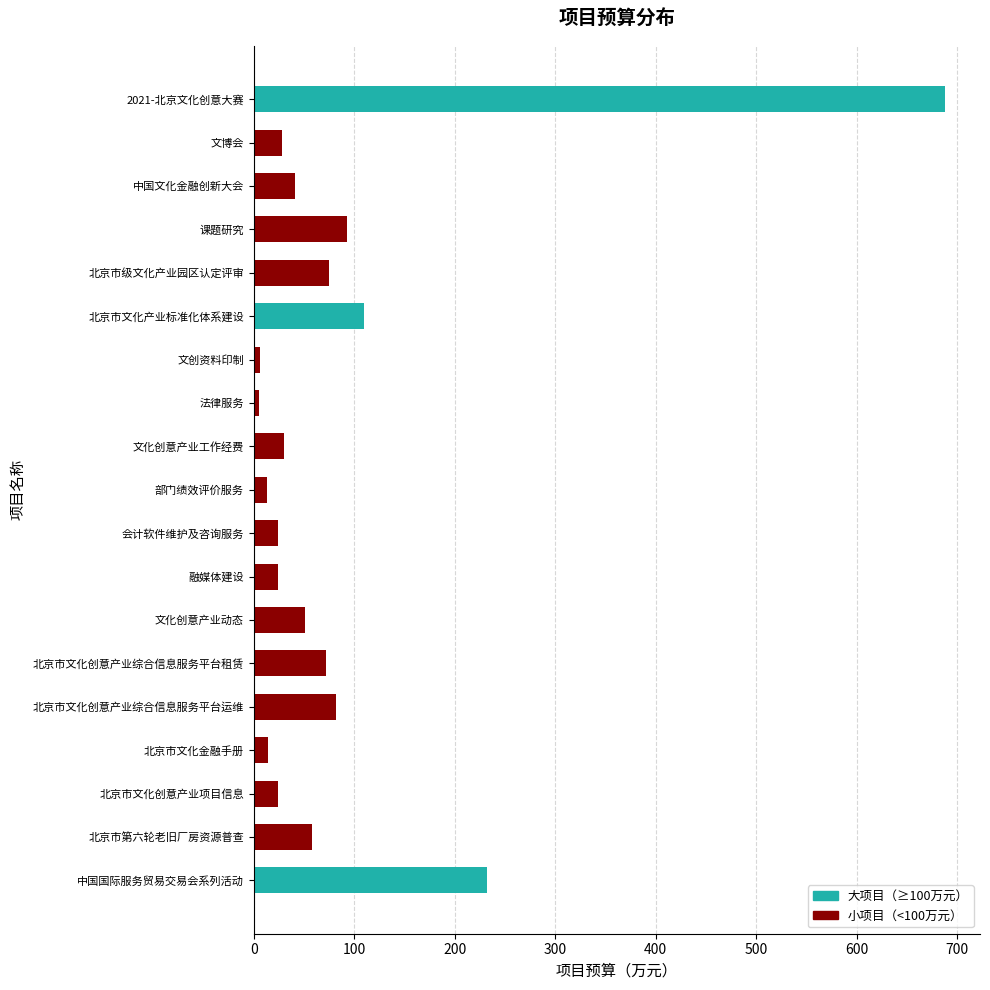

How many bars are there in total?

19